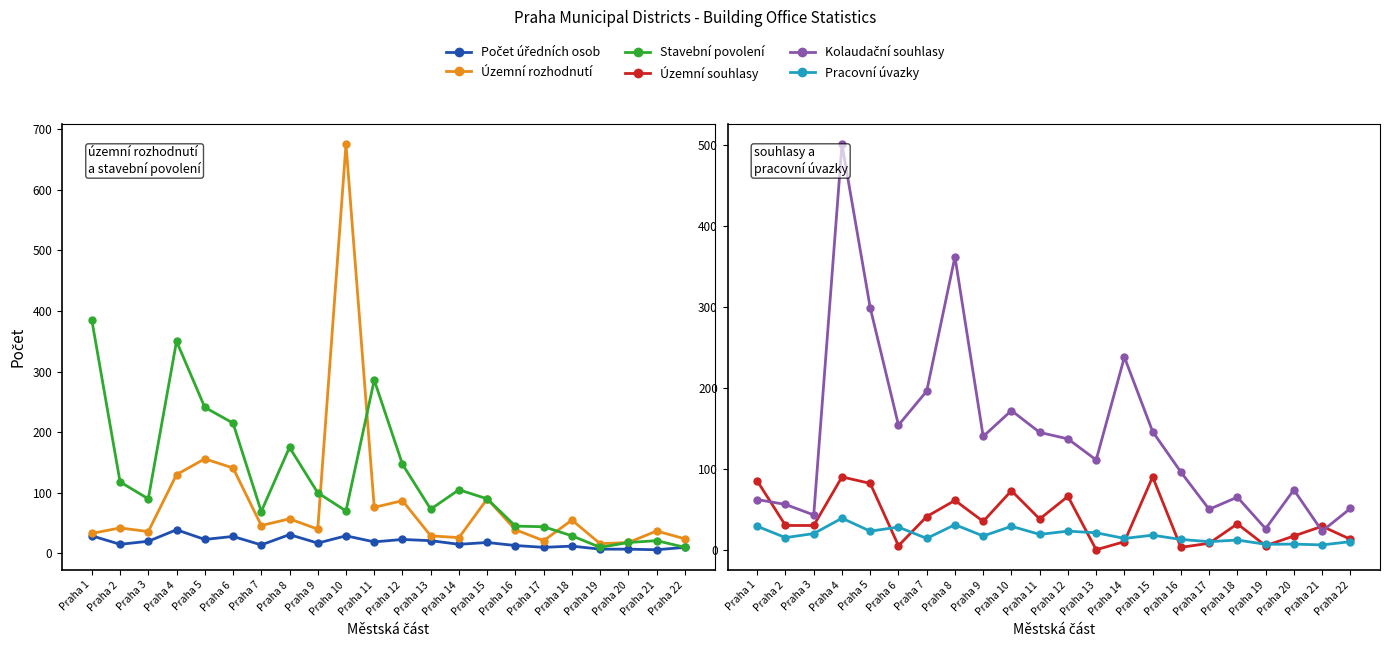

Which series changed the most between Praha 13 and Praha 18?

Kolaudační souhlasy